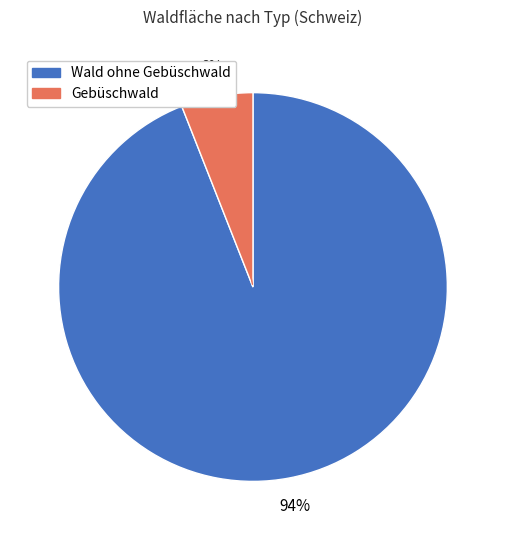

True or false: Gebüschwald accounts for 15% of the total.

False